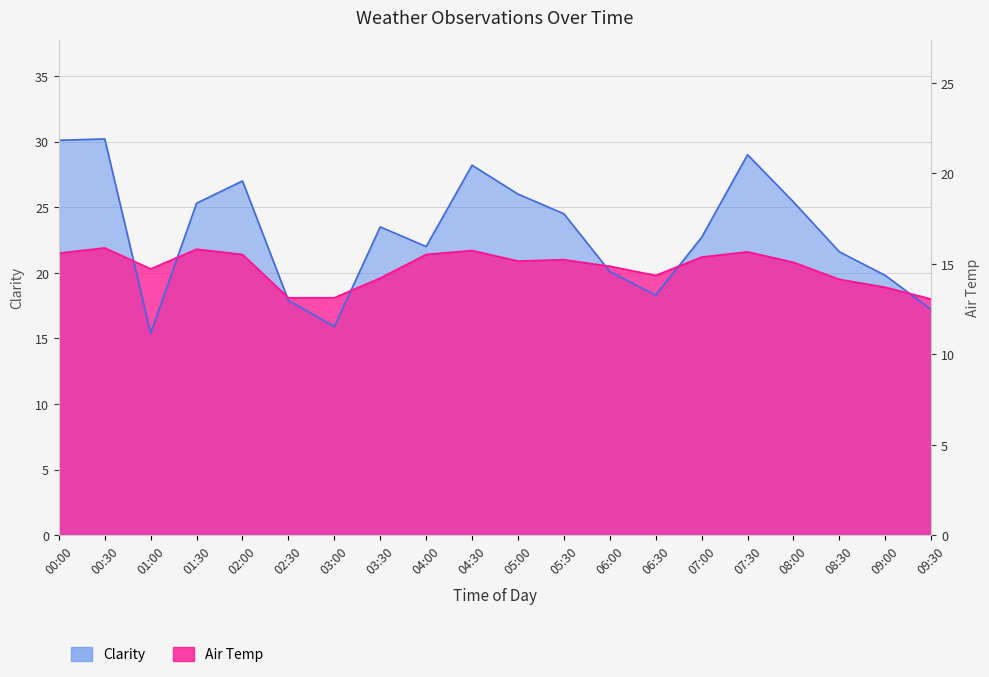

How many data points does each series have?

20